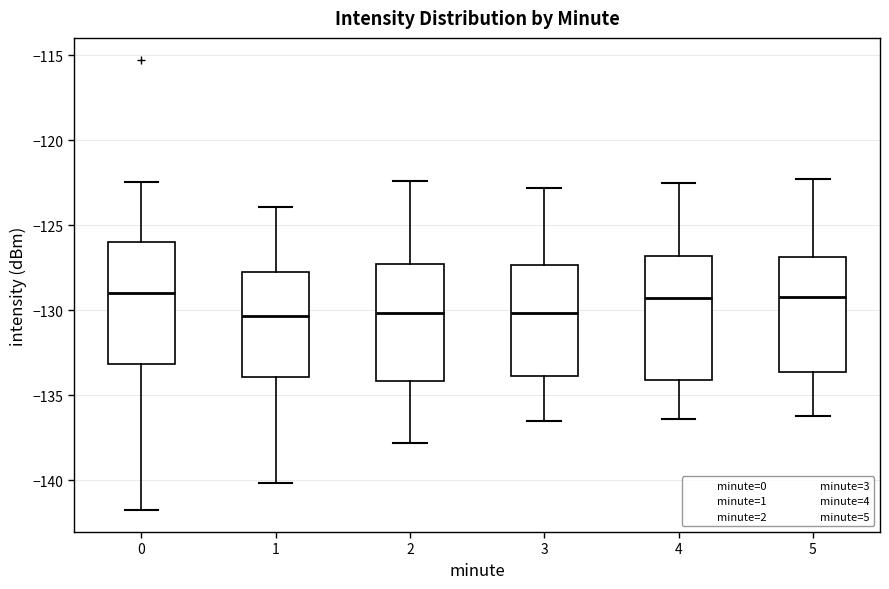

Reading left to right, transcribe this box plot: for each box, give where its median line is, the range the box spans, and where its two whiskers end, as read against the y-axis. The values are not printed on the chart, so give them approximately, as read against the axis.

0: median -129.0, box -133.0 to -126.0, whiskers -141.5 to -122.5
1: median -130.5, box -134.0 to -127.5, whiskers -140.0 to -124.0
2: median -130.0, box -134.0 to -127.5, whiskers -138.0 to -122.5
3: median -130.0, box -134.0 to -127.5, whiskers -136.5 to -123.0
4: median -129.5, box -134.0 to -127.0, whiskers -136.5 to -122.5
5: median -129.0, box -133.5 to -127.0, whiskers -136.0 to -122.5